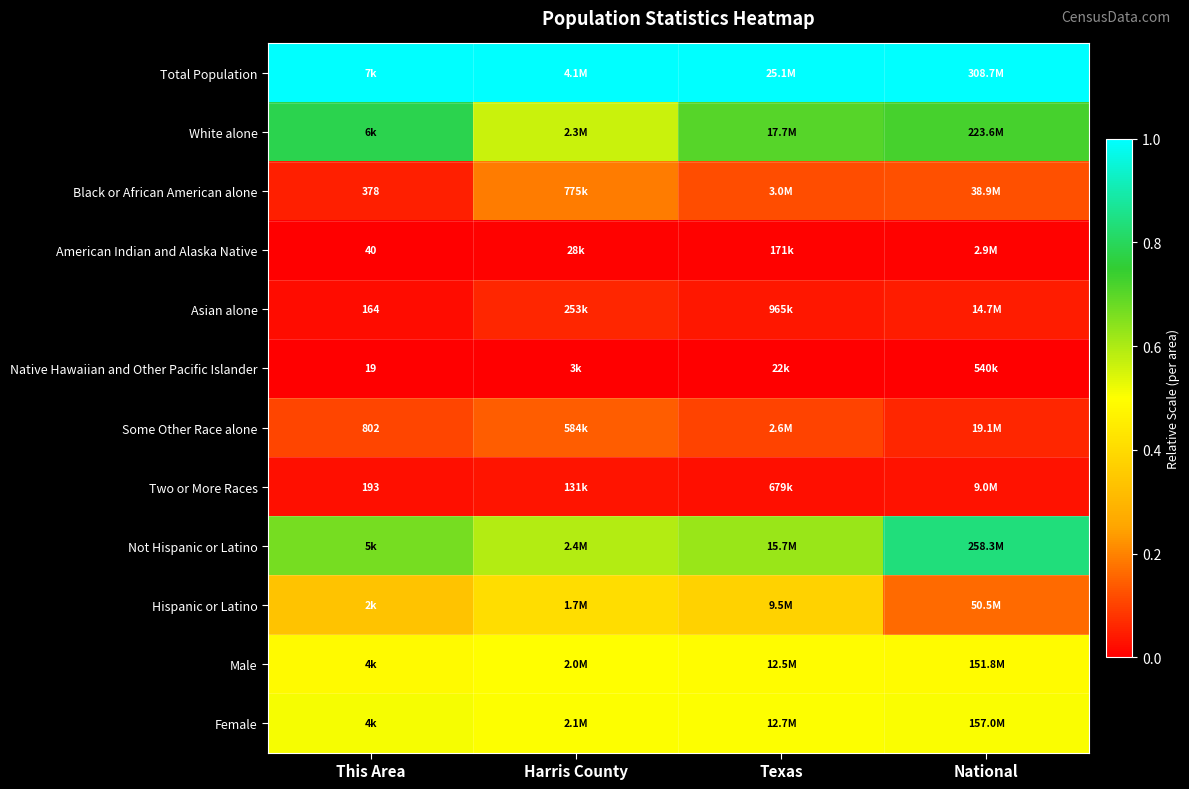

The Two or More Races series shows 0.0 at Harris County. True or false?

True